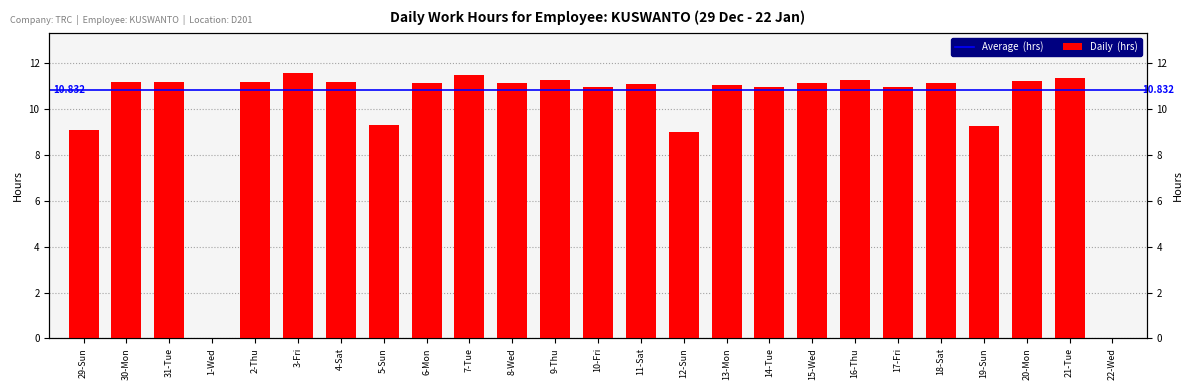

Rank the categories by value from lowest to highest.

1-Wed, 22-Wed, 12-Sun, 29-Sun, 19-Sun, 5-Sun, 17-Fri, 10-Fri, 14-Tue, 13-Mon, 11-Sat, 6-Mon, 8-Wed, 15-Wed, 18-Sat, 2-Thu, 31-Tue, 30-Mon, 4-Sat, 20-Mon, 9-Thu, 16-Thu, 21-Tue, 7-Tue, 3-Fri